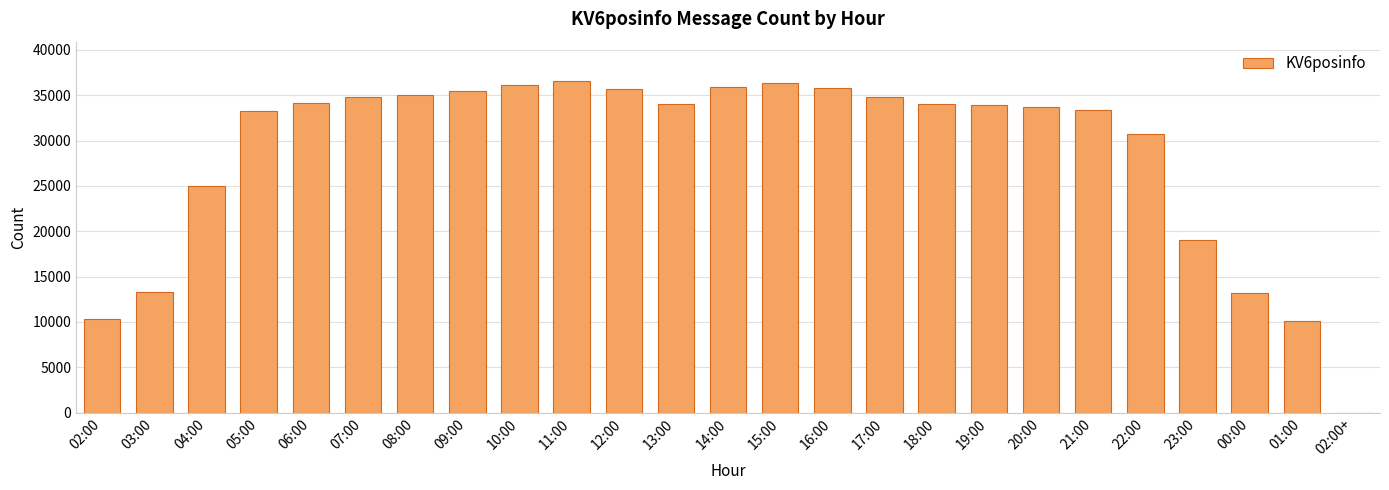

The value at 11:00 is 18908. True or false?

False